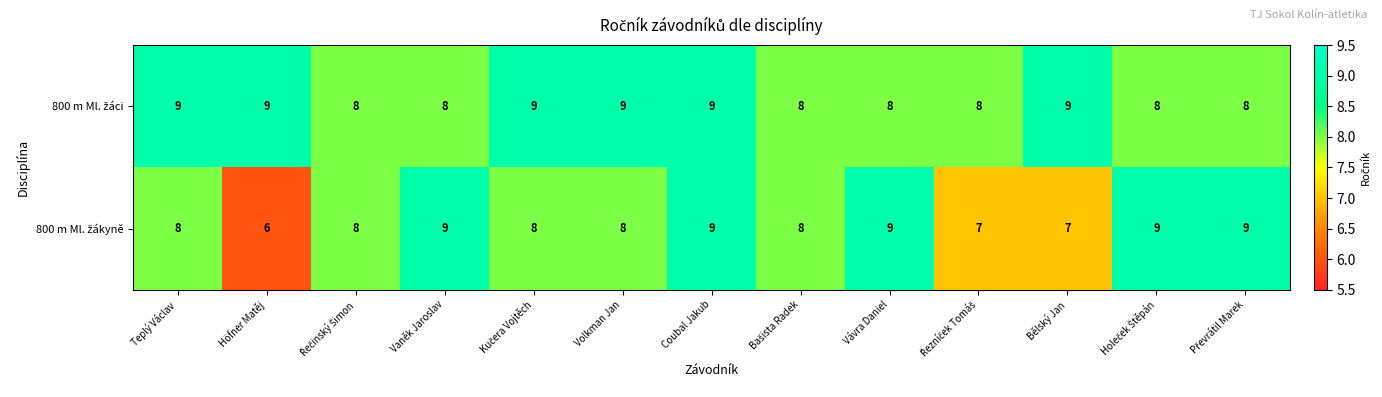

What is the greatest value displayed?

9